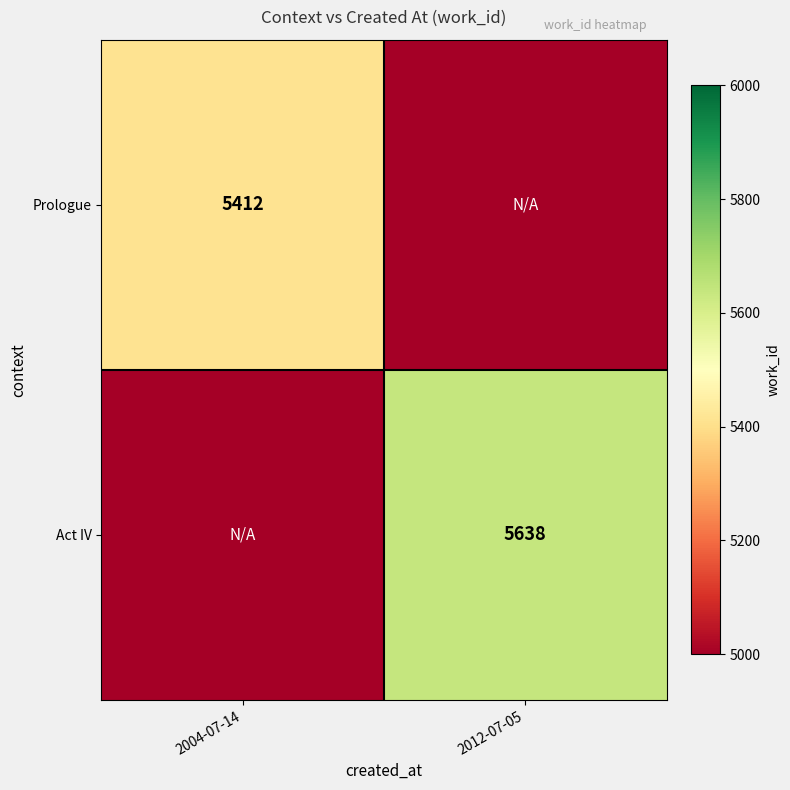

The Prologue series shows 5412 at 2004-07-14. True or false?

True